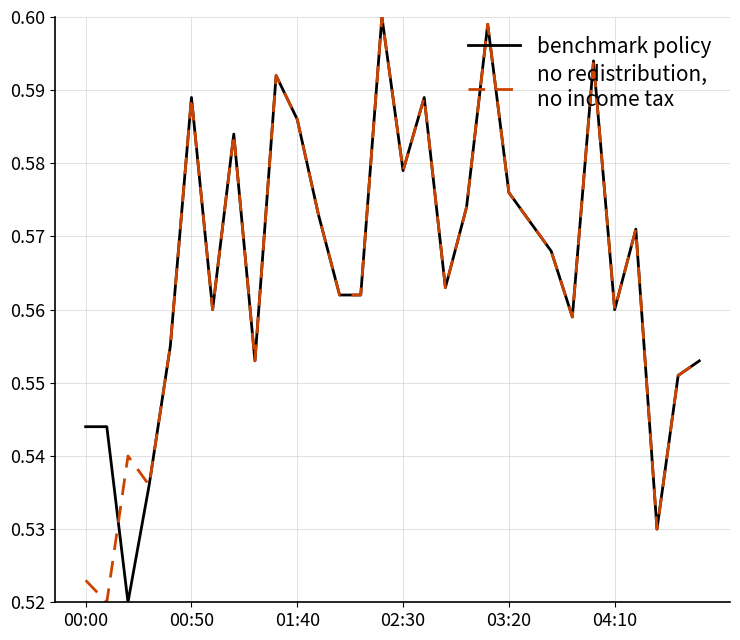

How many categories are shown in the chart?

30